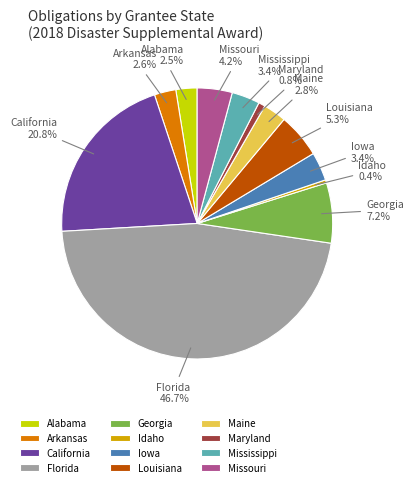

How many segments does this pie chart have?

12